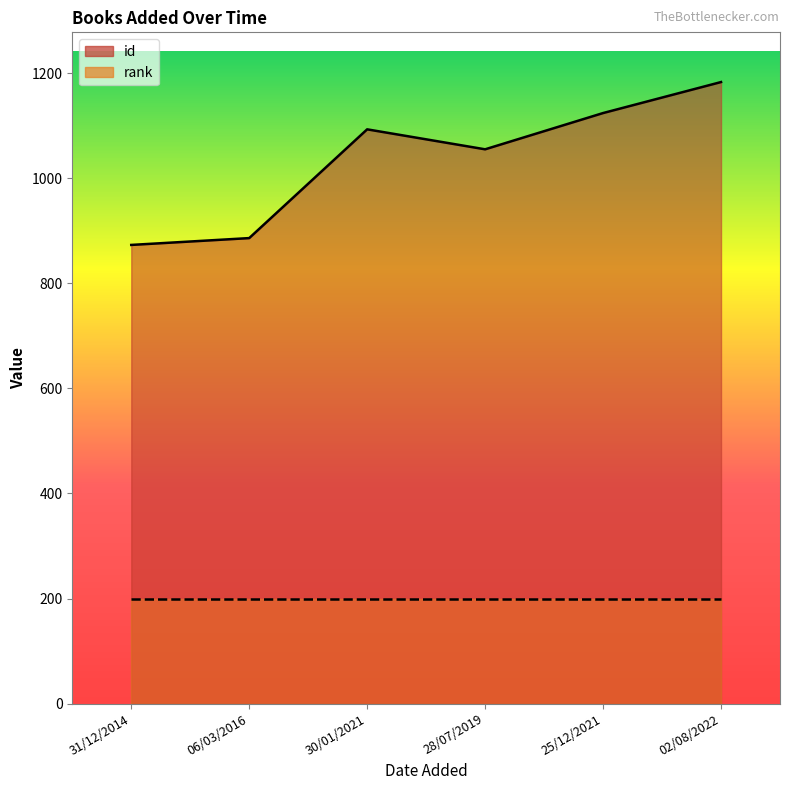

How many points are higher than both their immediate neighbors (excluding endpoints)?

1